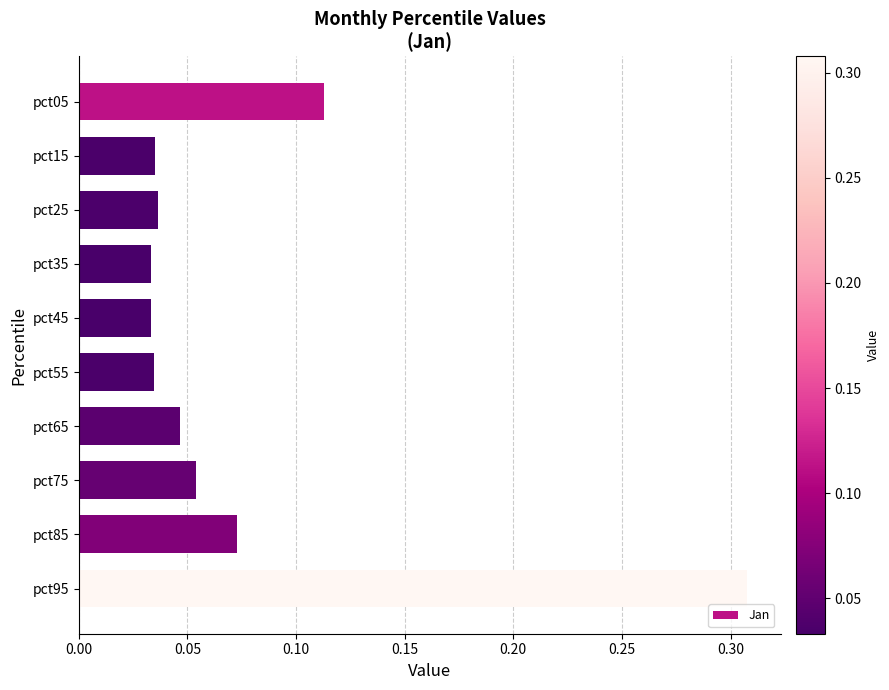

Count the values in the range 0 to 1.

10